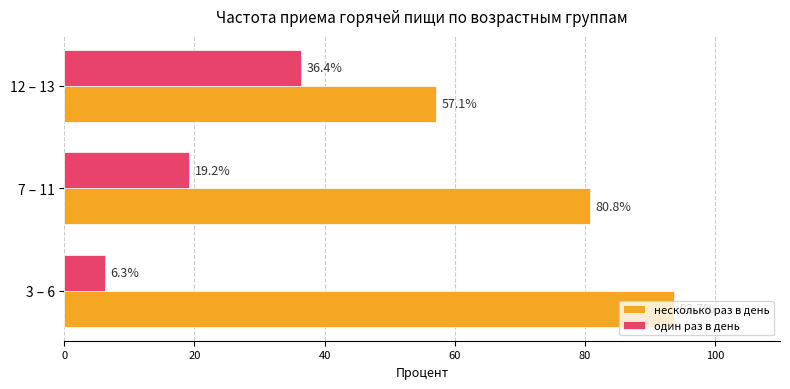

What is the minimum value shown in the chart?

6.3